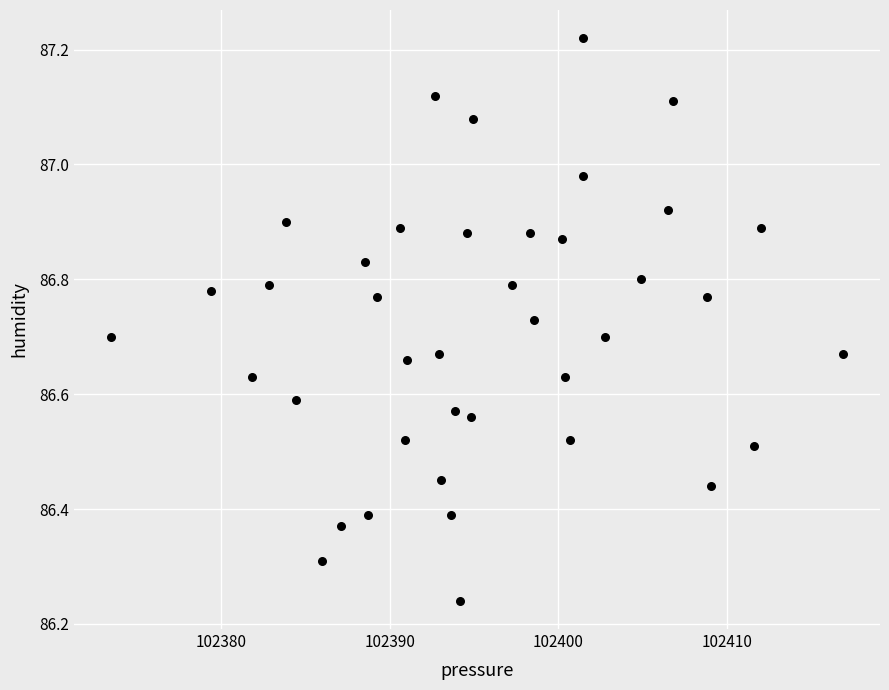

What is the range of Y values (max minus min)?

1.0